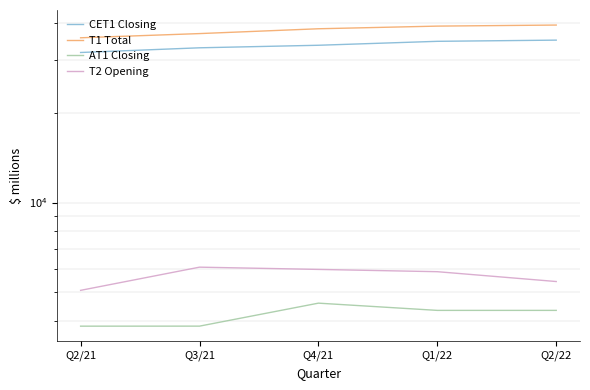

Reading right to left, what are all the values shown in this chart?

CET1 Closing: Q2/22=35117	Q1/22=34796	Q4/21=33751	Q3/21=33095	Q2/21=31915
T1 Total: Q2/22=39460	Q1/22=39139	Q4/21=38344	Q3/21=36940	Q2/21=35759
AT1 Closing: Q2/22=4343	Q1/22=4343	Q4/21=4593	Q3/21=3845	Q2/21=3844
T2 Opening: Q2/22=5429	Q1/22=5858	Q4/21=5962	Q3/21=6067	Q2/21=5071